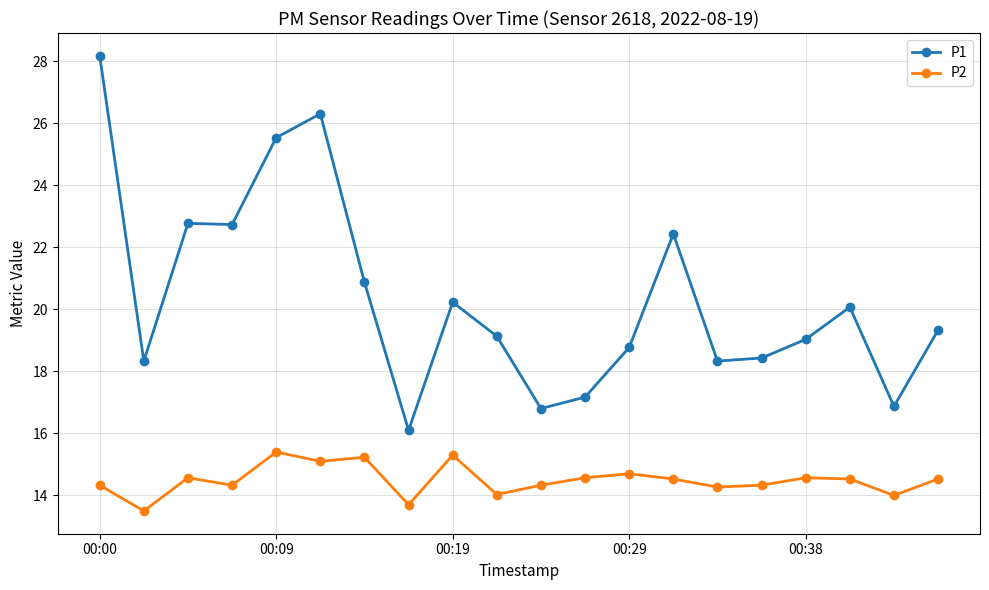

What is the smallest value displayed?

13.5